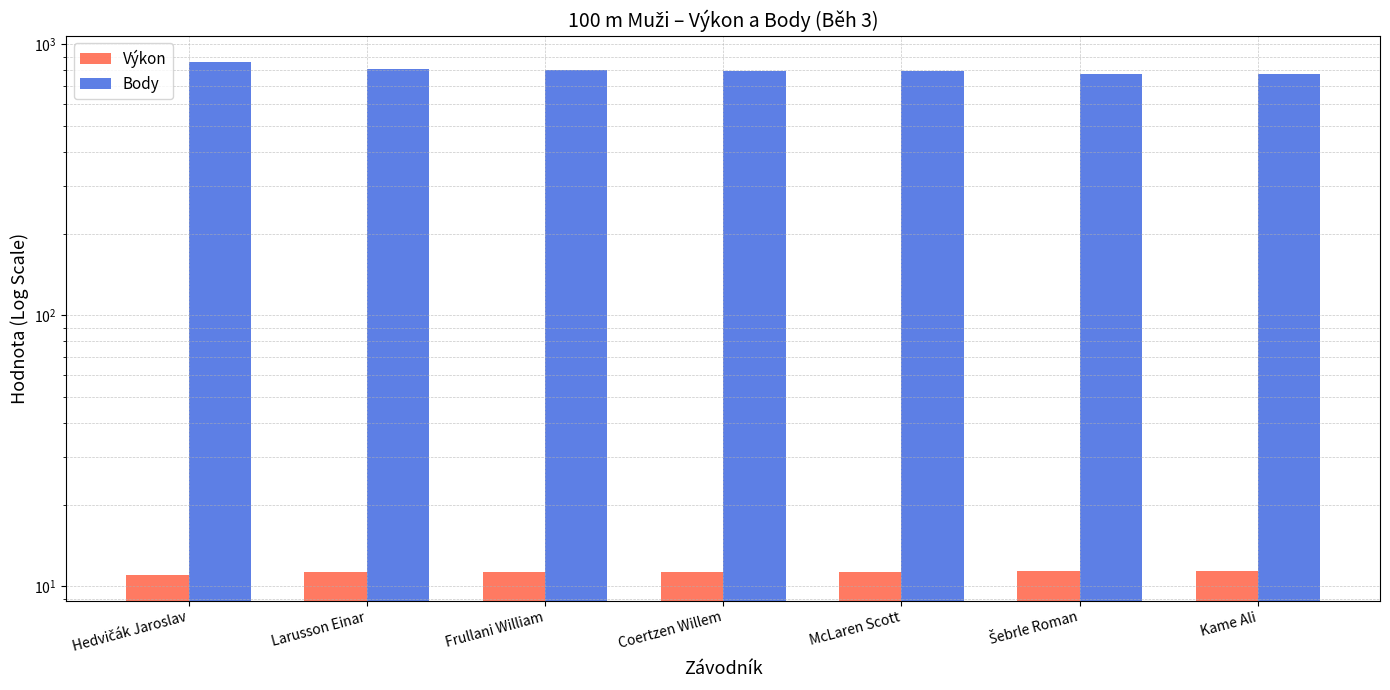

What is the label of the 6th bar from the right?

Larusson Einar